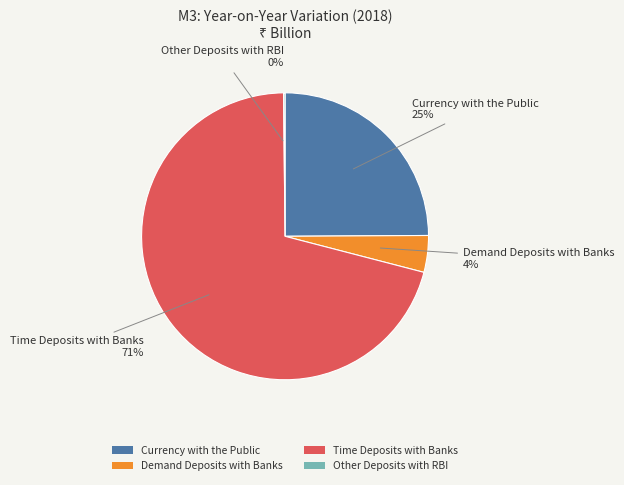

Which slice is the largest?

Time Deposits with Banks